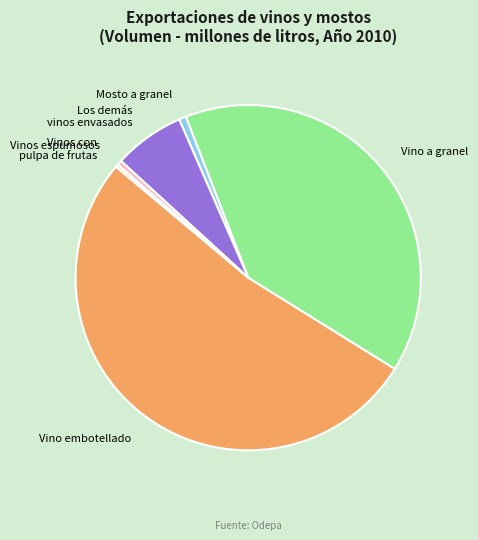

Which category has the biggest portion of the pie?

Vino embotellado